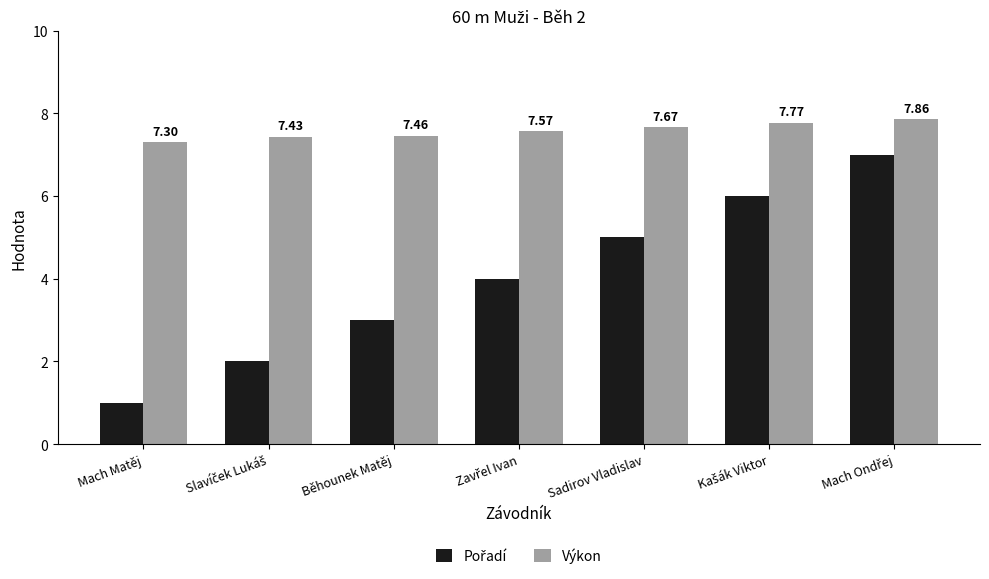

What is the average value of the Výkon series?

7.6